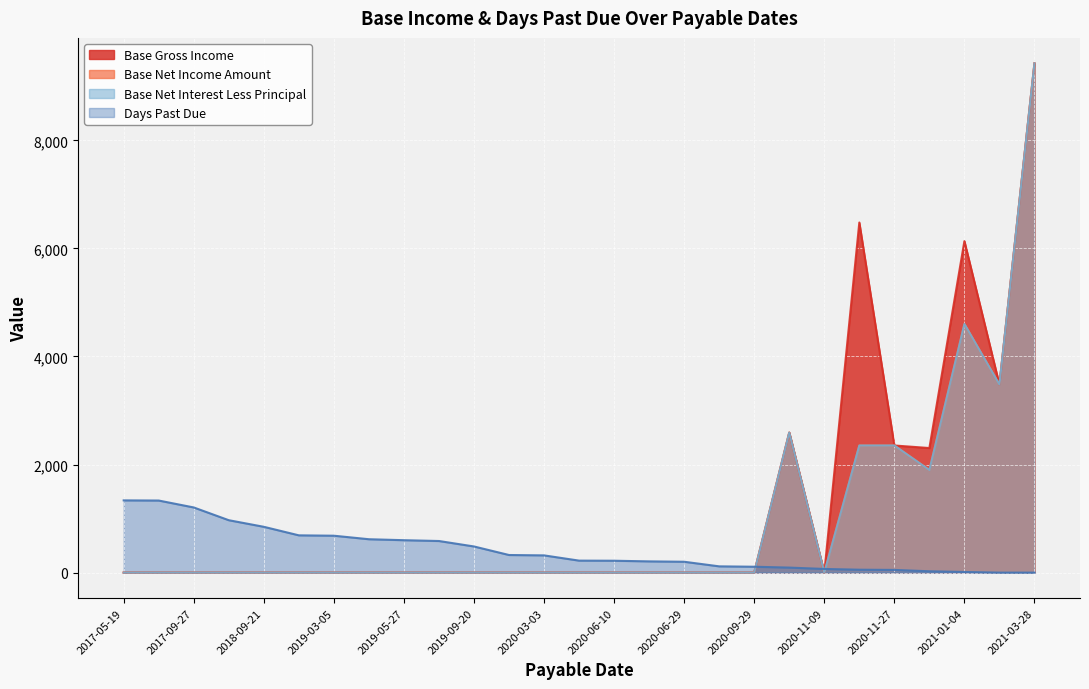

What is the difference between the highest and lowest values at 2020-10-15?

2498.9